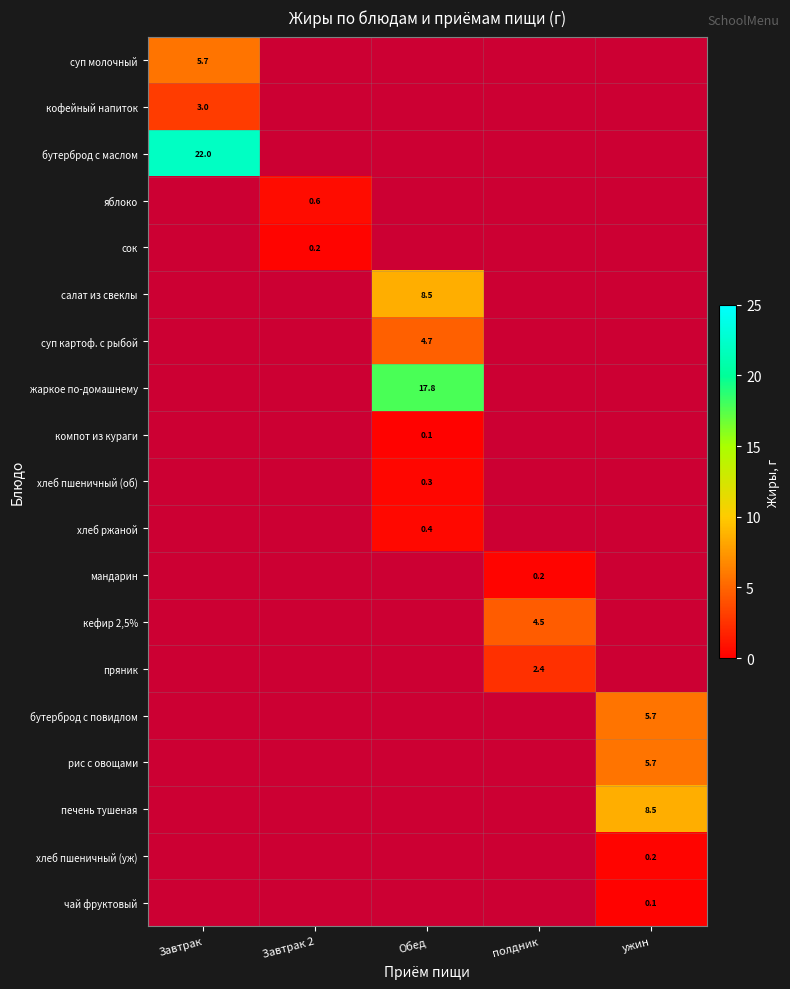

Is it true that суп картоф. с рыбой equals 4.7 at Обед?

True